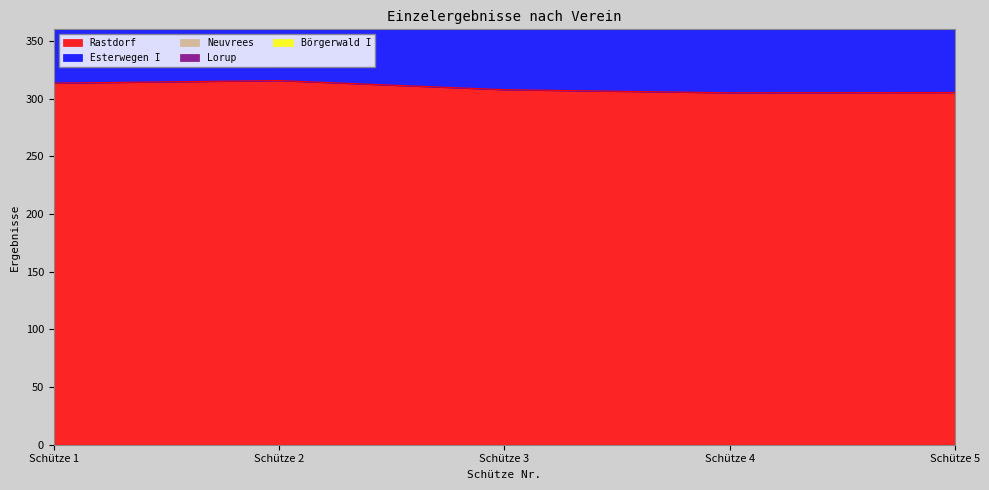

What is the difference between the highest and lowest values at Schütze 3?

1230.7